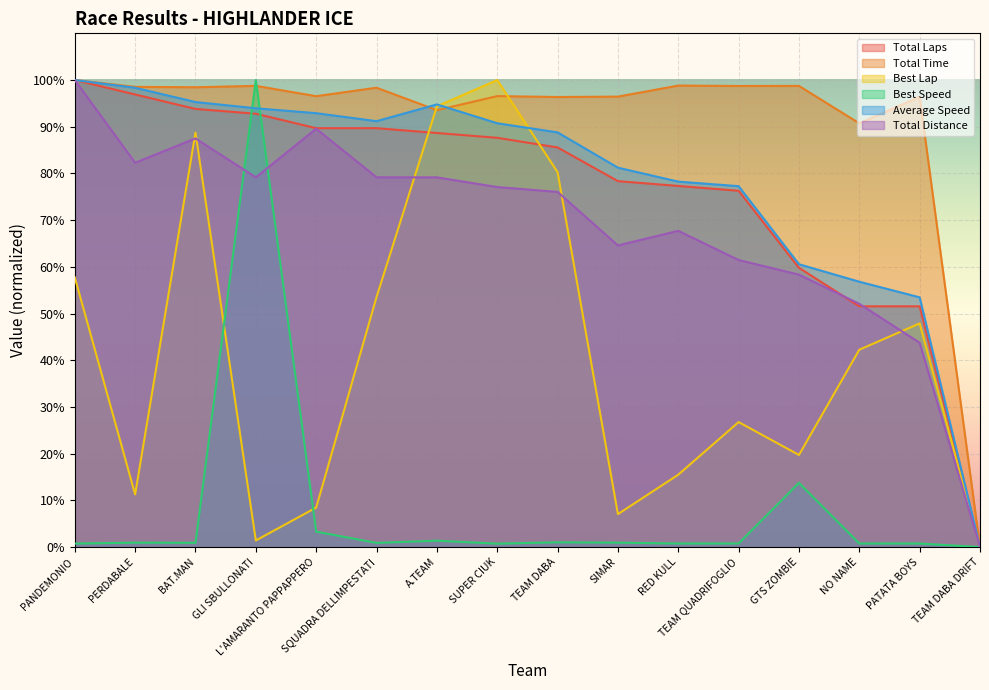

What is the difference between the Total Distance values at RED KULL and TEAM QUADRIFOGLIO?

6.3